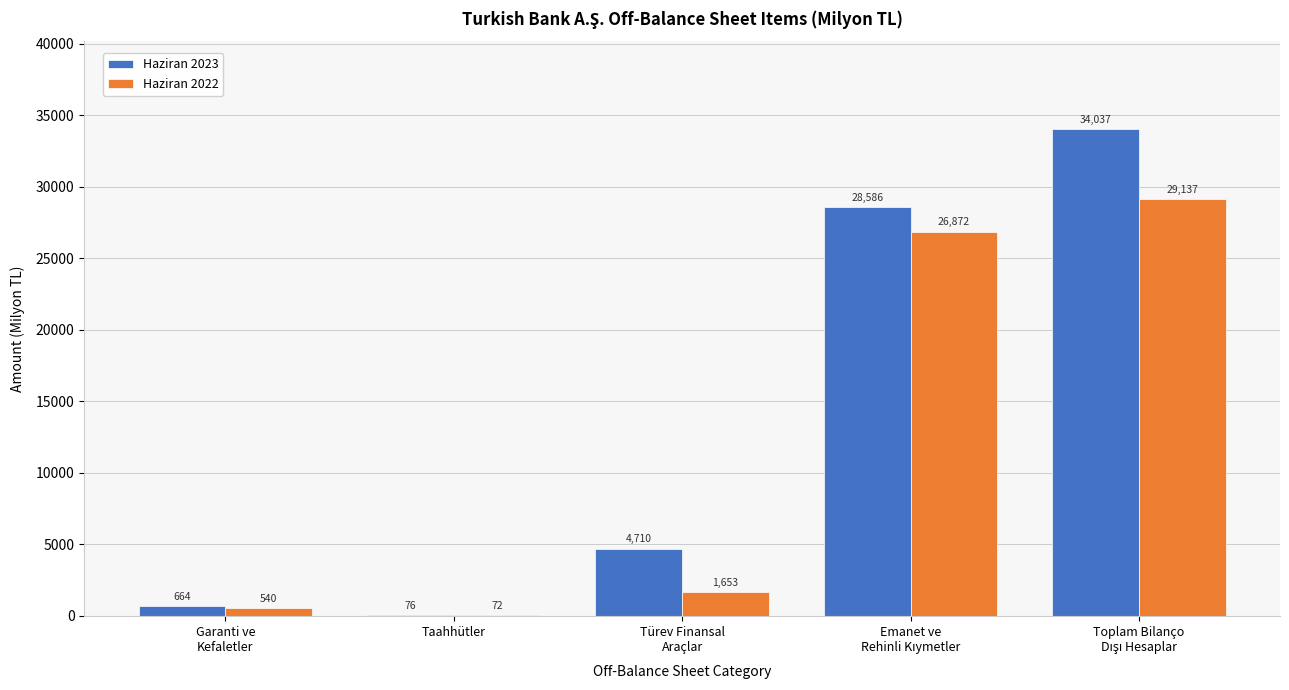

Which series has the largest total across all categories?

Haziran 2023